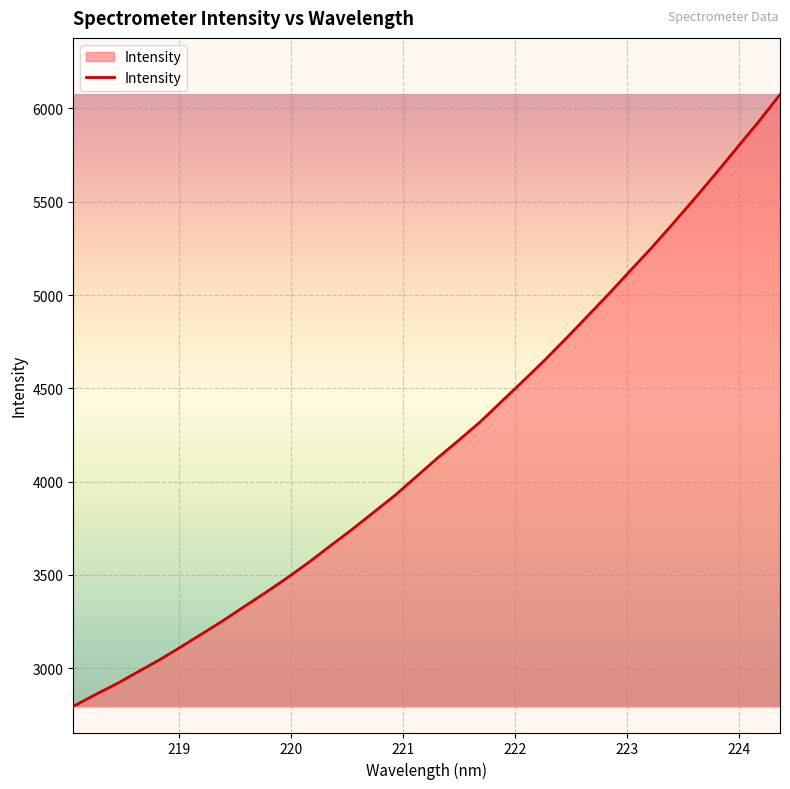

What is the minimum value shown in the chart?

2795.1